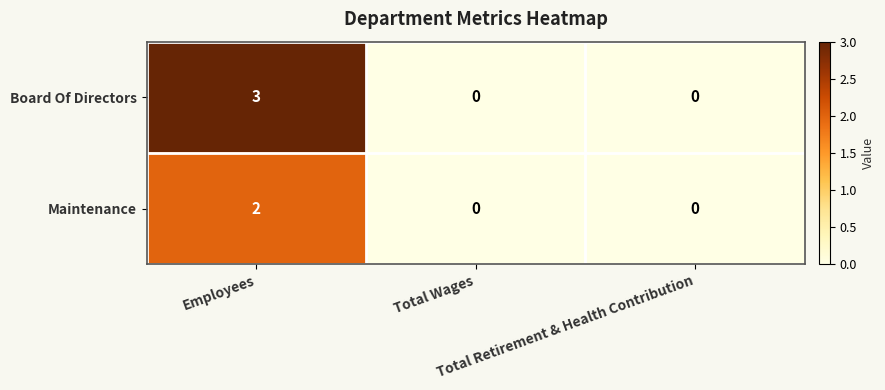

What is the spread (max minus min) of values at Employees?

1